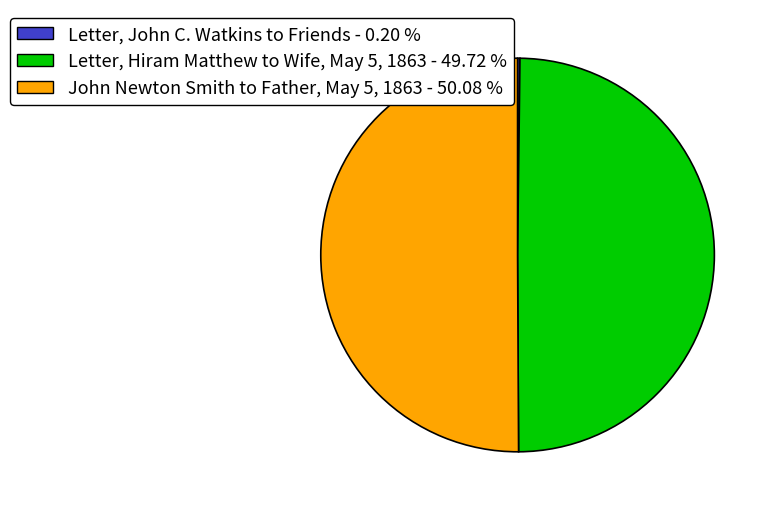

Does John Newton Smith to Father, May 5, 1863 account for over 50% of the chart?

Yes